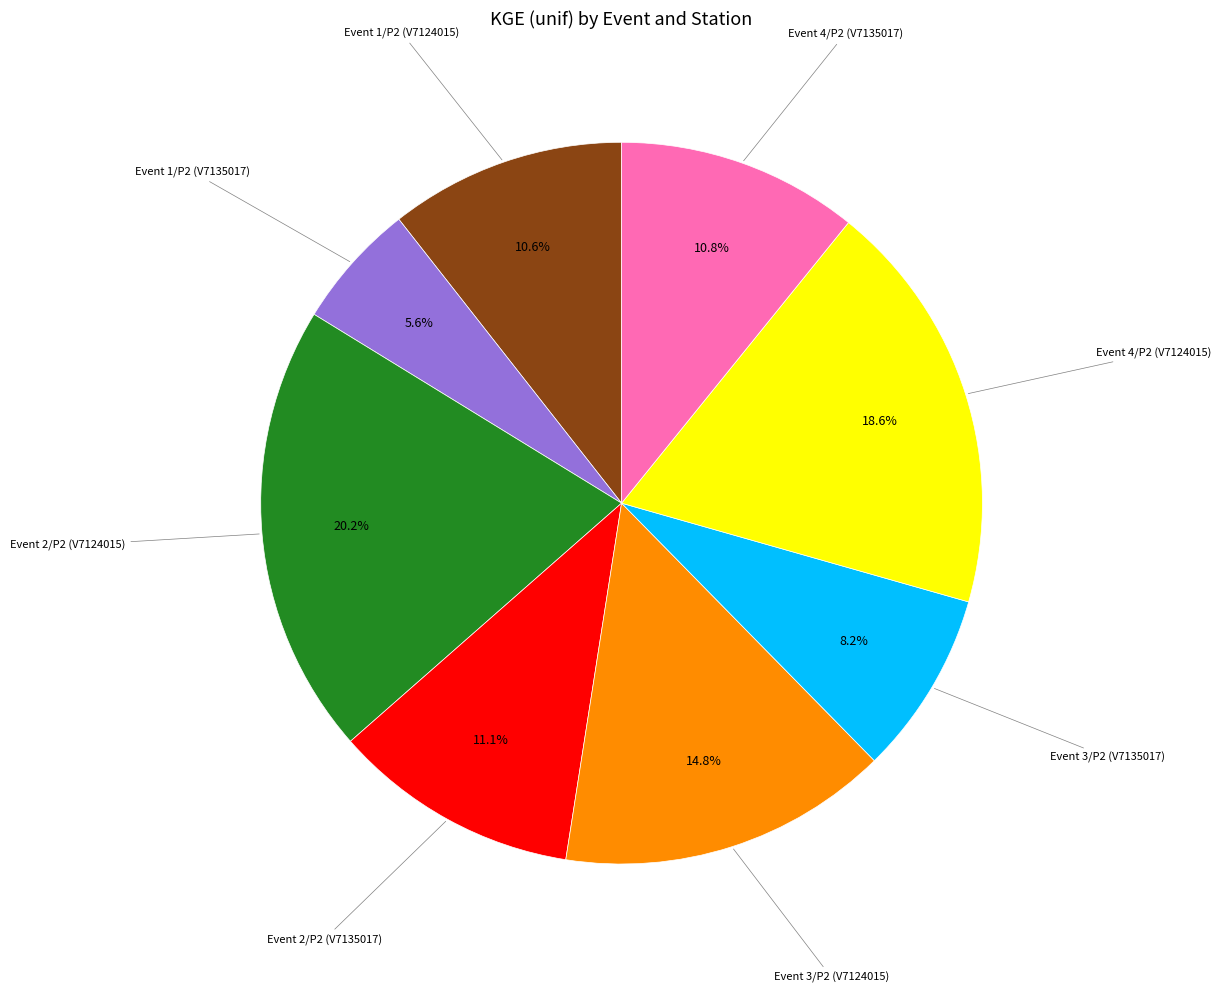

Is there a majority slice in this chart?

No